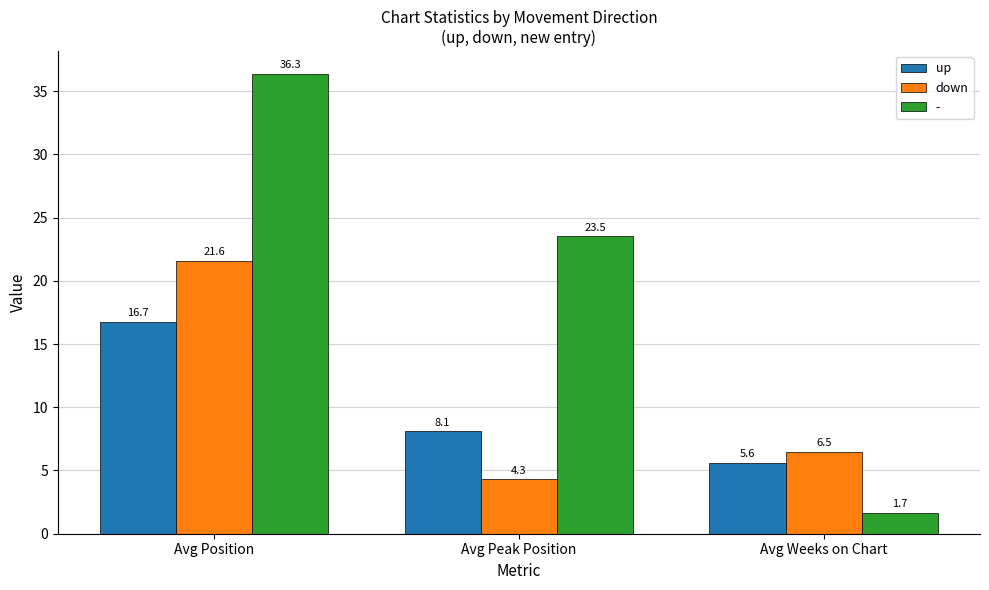

Between Avg Peak Position and Avg Weeks on Chart, which series saw the biggest shift?

-